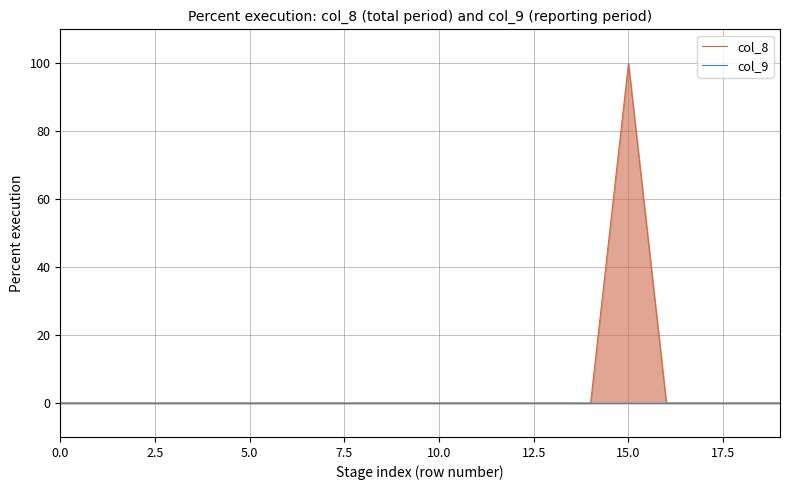

What is the average value of the col_8 series?

5